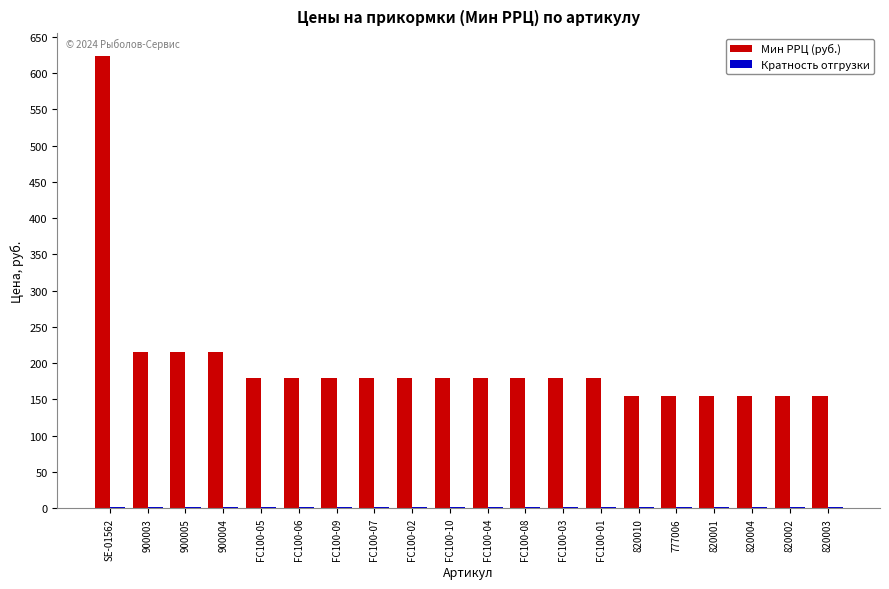

What is the total value across all series at 777006?

156